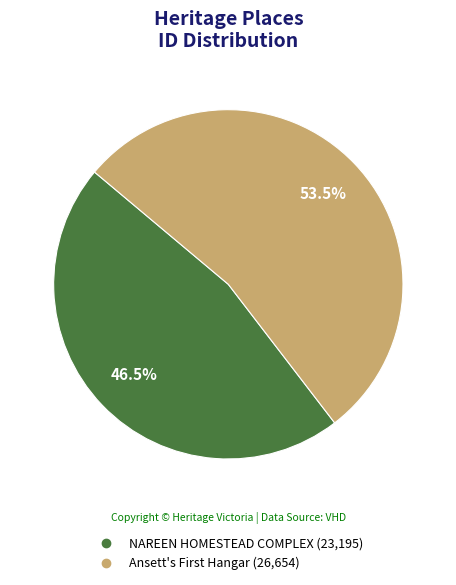

Which category has the smallest portion of the pie?

NAREEN HOMESTEAD COMPLEX